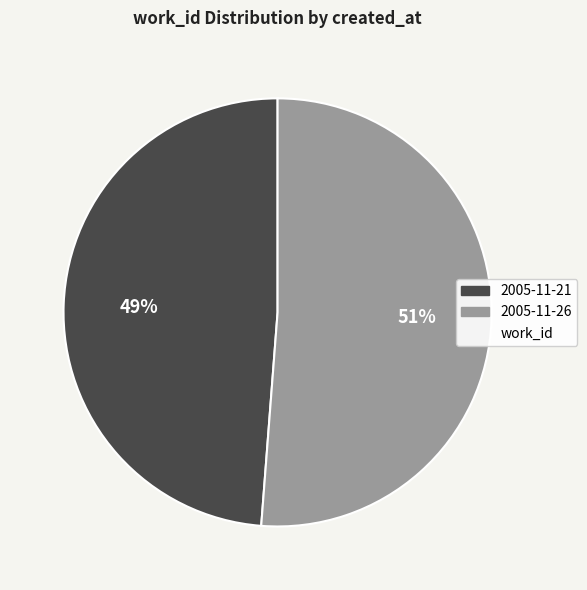

To the nearest percent, what is the difference between the largest and smallest slice percentages?

2%